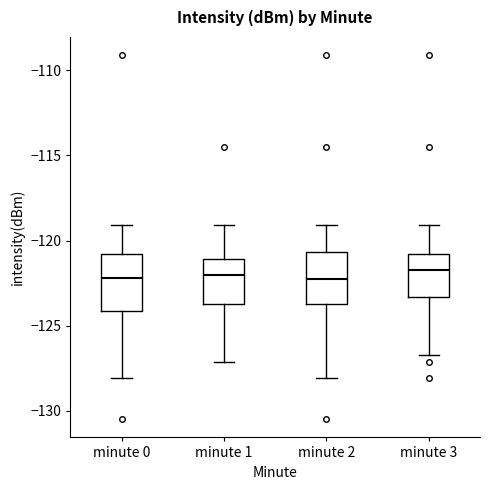

Reading left to right, read every box against the y-axis: the position of its median line, the range the box covers, and the ends of its whiskers. The values are not printed on the chart, so give them approximately, as read against the axis.

minute 0: median -122.0, box -124.0 to -121.0, whiskers -128.0 to -119.0
minute 1: median -122.0, box -123.5 to -121.0, whiskers -127.0 to -119.0
minute 2: median -122.0, box -124.0 to -120.5, whiskers -128.0 to -119.0
minute 3: median -121.5, box -123.5 to -121.0, whiskers -126.5 to -119.0